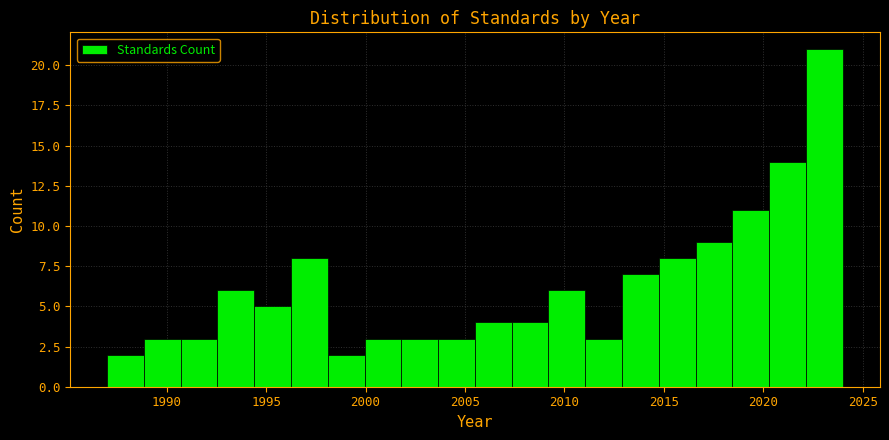

Around what value on the x-axis is the tallest bar? Give the approximate position of its centre, as read against the axis.

2023.0